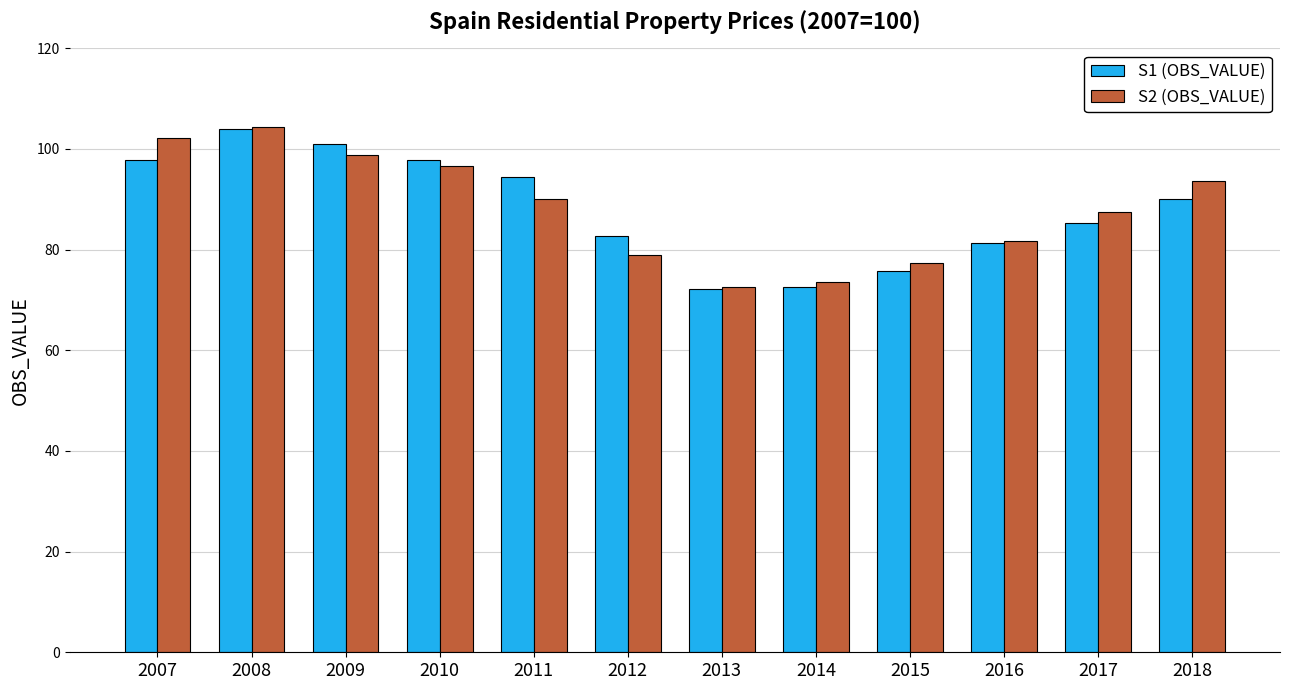

How many bars are there in total?

24